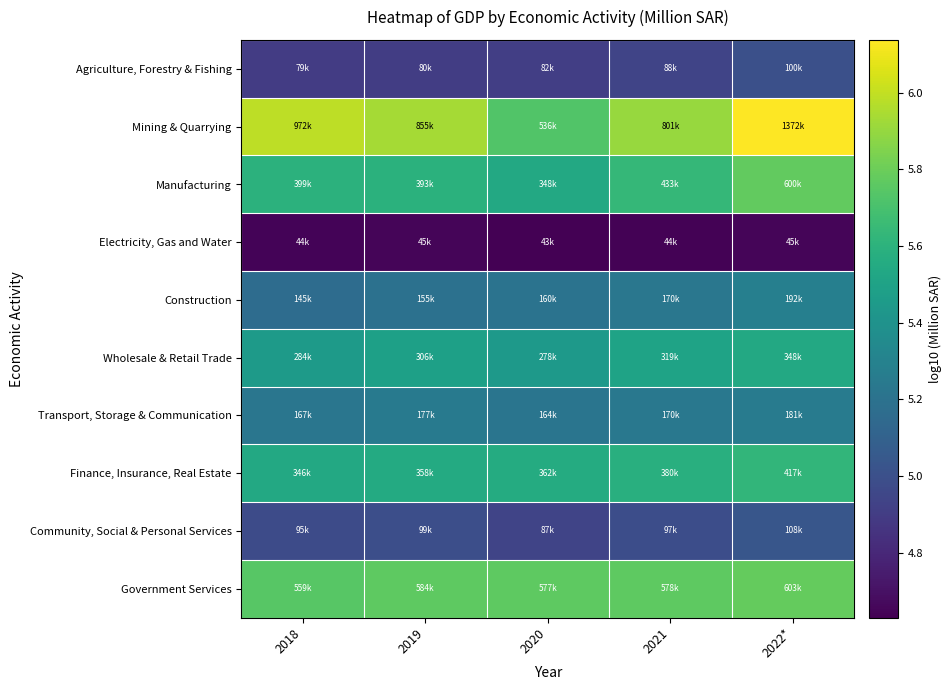

Reading right to left, transcribe all the data shown in this chart.

Agriculture, Forestry & Fishing: 2022*=5.0	2021=4.9	2020=4.9	2019=4.9	2018=4.9
Mining & Quarrying: 2022*=6.1	2021=5.9	2020=5.7	2019=5.9	2018=6.0
Manufacturing: 2022*=5.8	2021=5.6	2020=5.5	2019=5.6	2018=5.6
Electricity, Gas and Water: 2022*=4.7	2021=4.6	2020=4.6	2019=4.7	2018=4.6
Construction: 2022*=5.3	2021=5.2	2020=5.2	2019=5.2	2018=5.2
Wholesale & Retail Trade: 2022*=5.5	2021=5.5	2020=5.4	2019=5.5	2018=5.5
Transport, Storage & Communication: 2022*=5.3	2021=5.2	2020=5.2	2019=5.2	2018=5.2
Finance, Insurance, Real Estate: 2022*=5.6	2021=5.6	2020=5.6	2019=5.6	2018=5.5
Community, Social & Personal Services: 2022*=5.0	2021=5.0	2020=4.9	2019=5.0	2018=5.0
Government Services: 2022*=5.8	2021=5.8	2020=5.8	2019=5.8	2018=5.7